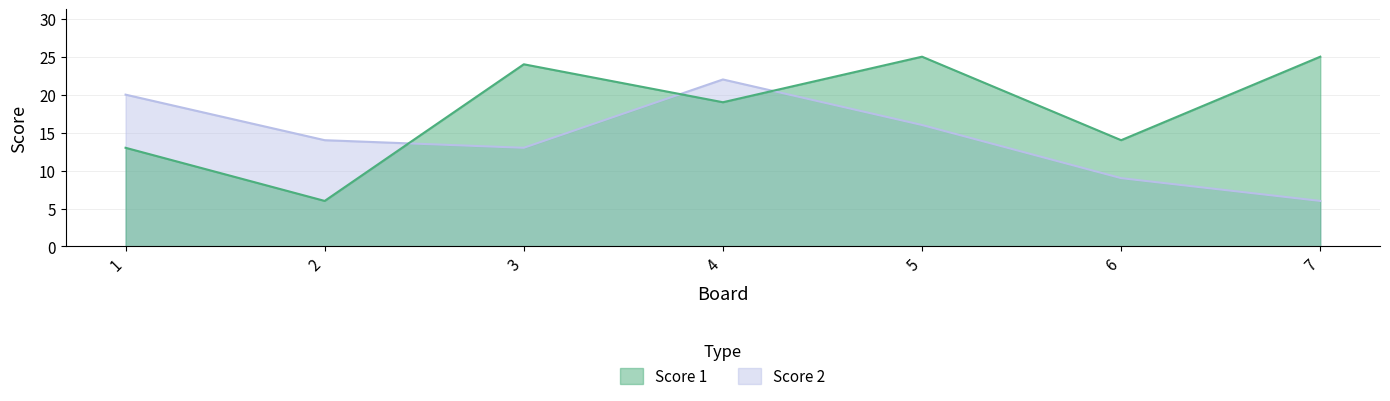

Between 5 and 7, which series saw the biggest shift?

Score 2